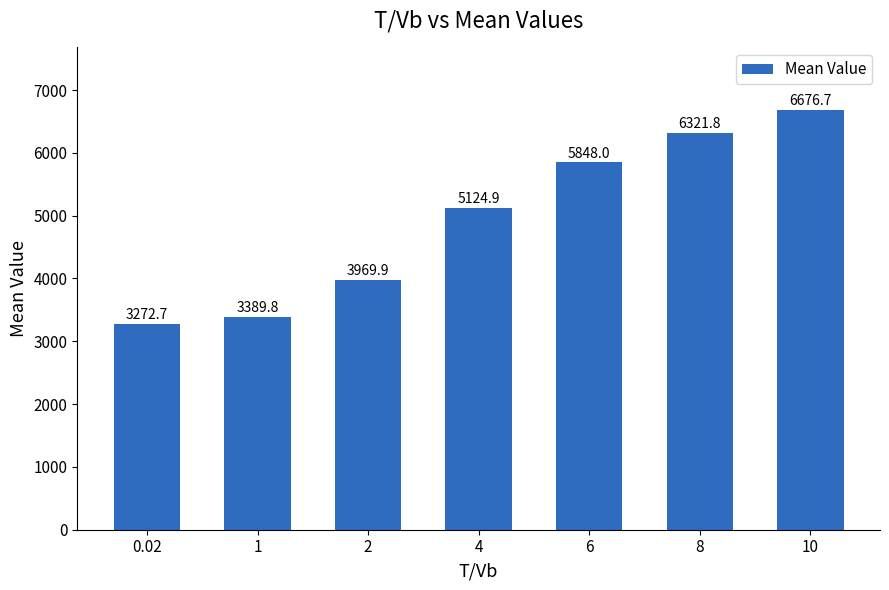

List the labels in order of value, largest first.

10, 8, 6, 4, 2, 1, 0.02